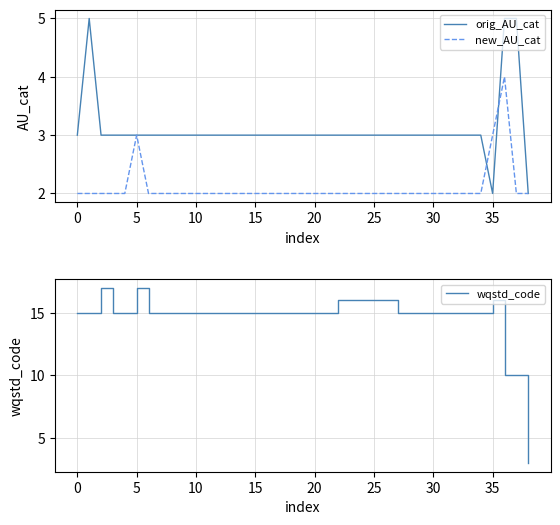

What value does the new_AU_cat series have at 12?

2